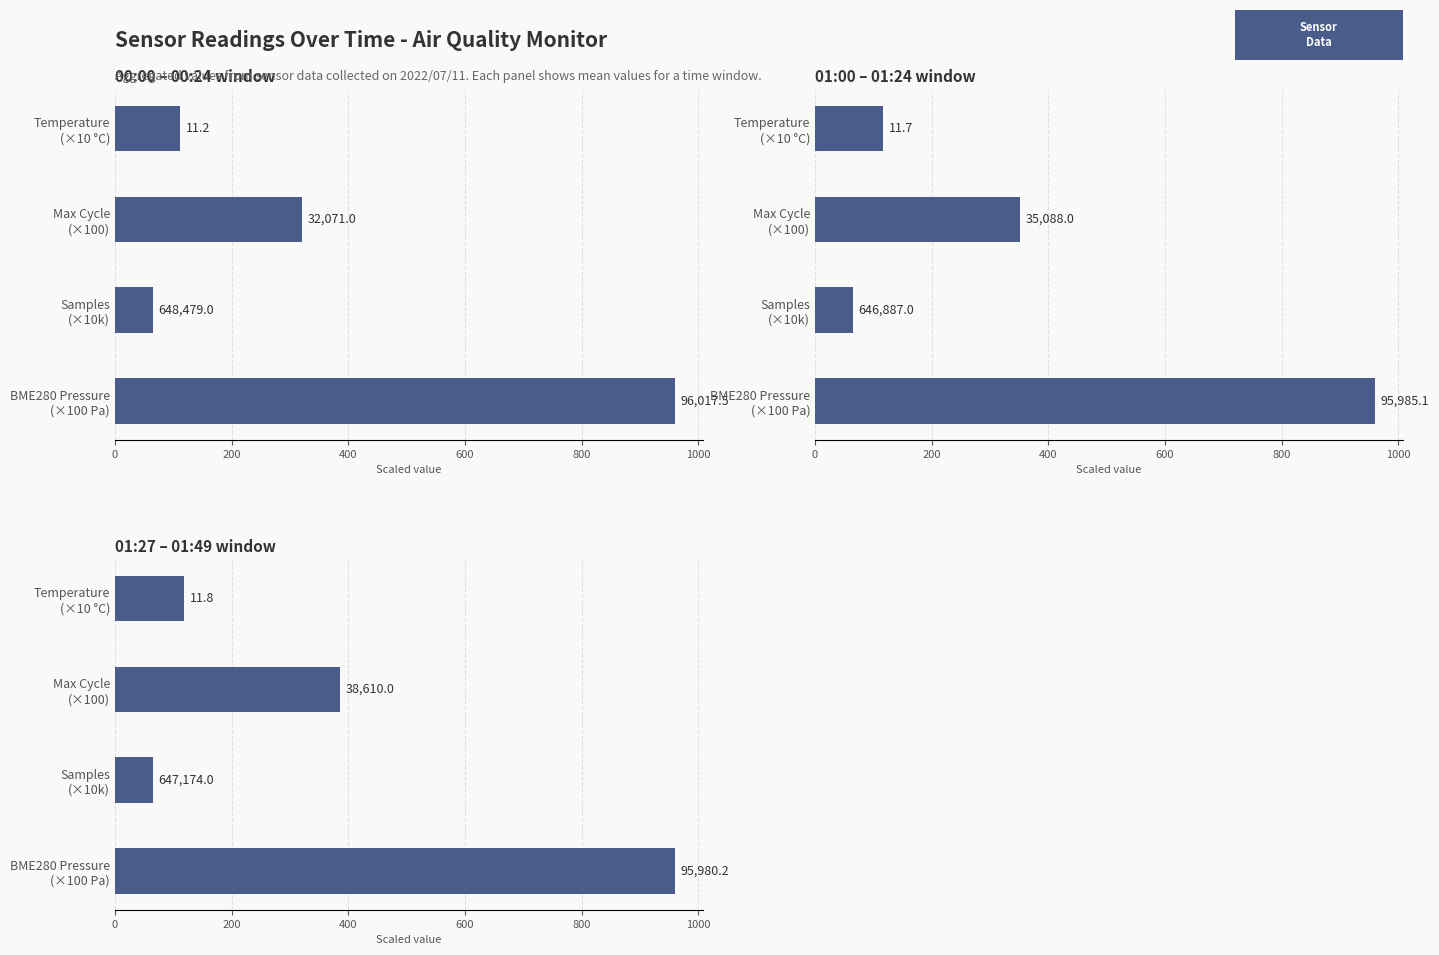

At how many categories does at least one series exceed 808?

1